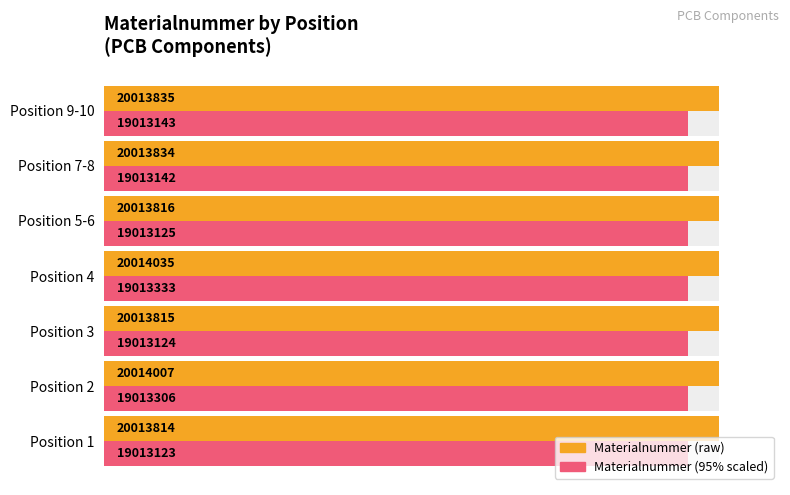

Which series has the largest total across all categories?

Materialnummer (raw)